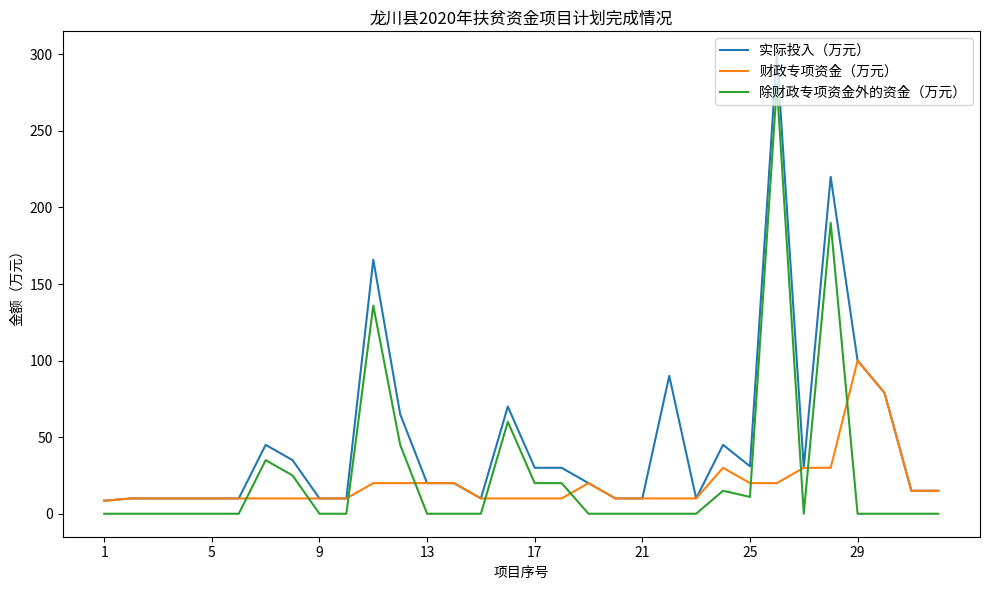

Which series has the widest spread of values?

实际投入（万元）